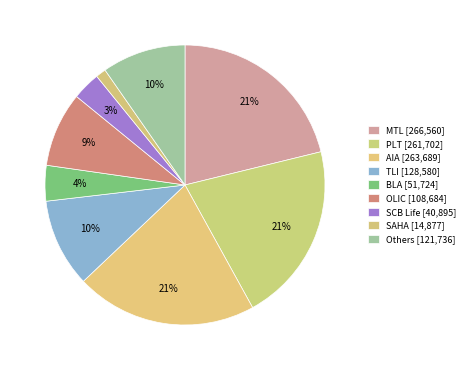

Count the number of slices in the pie.

9